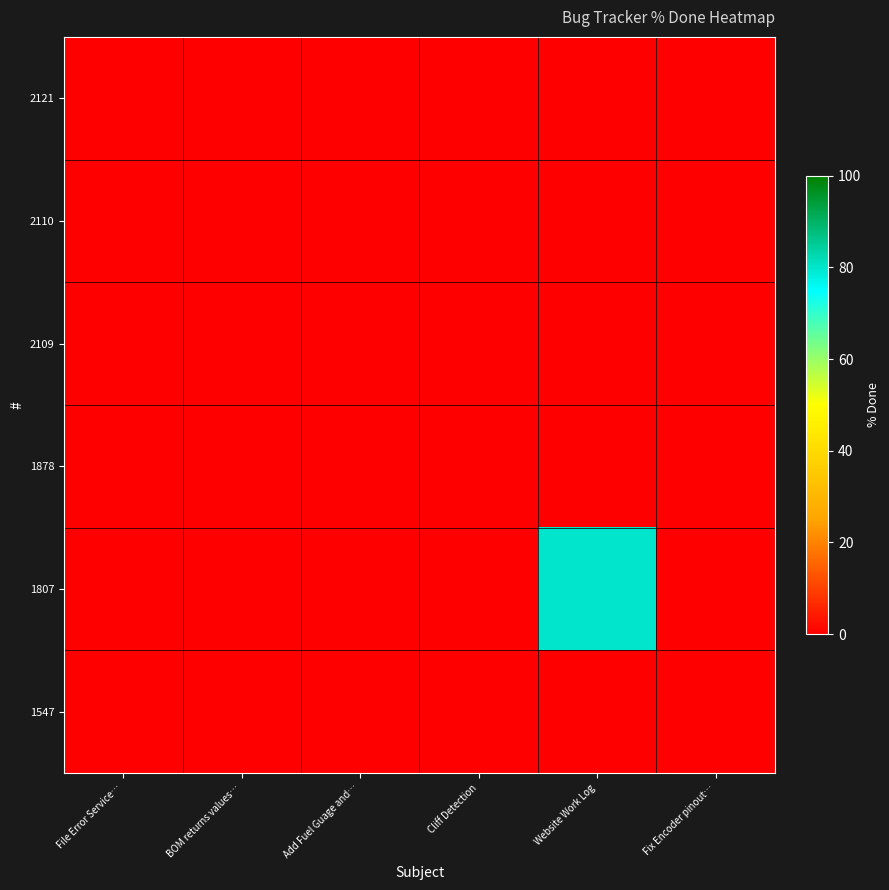

Rank the series by their maximum value, from lowest to highest.

2121, 2110, 2109, 1878, 1547, 1807